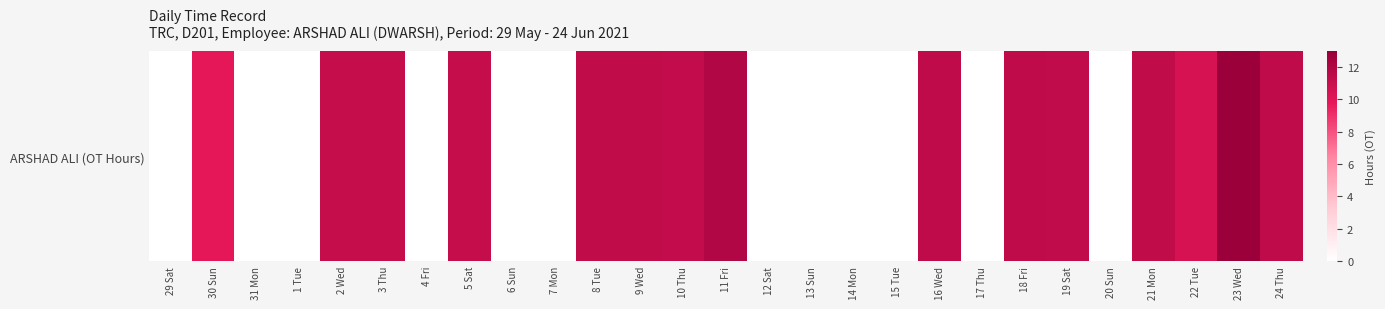

The chart shows a value of 6.2 at 1 Tue. True or false?

False